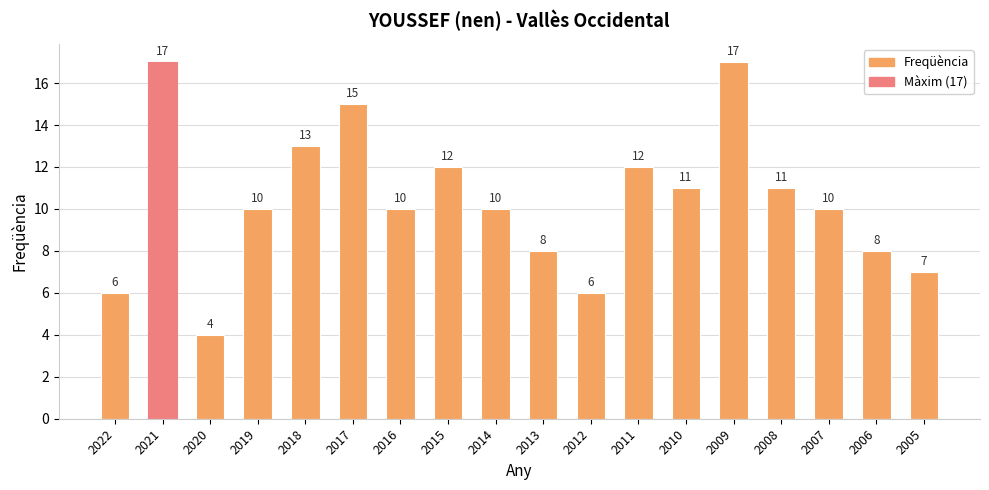

What is the minimum value shown in the chart?

4